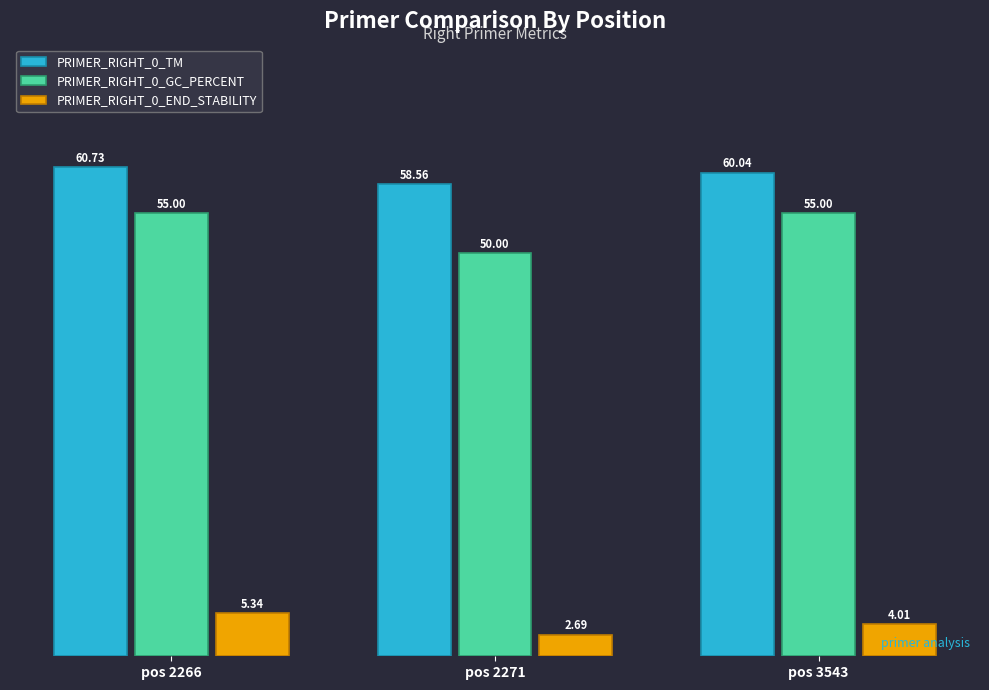

What is the value of the PRIMER_RIGHT_0_END_STABILITY bar at the 3rd from the left?

4.0